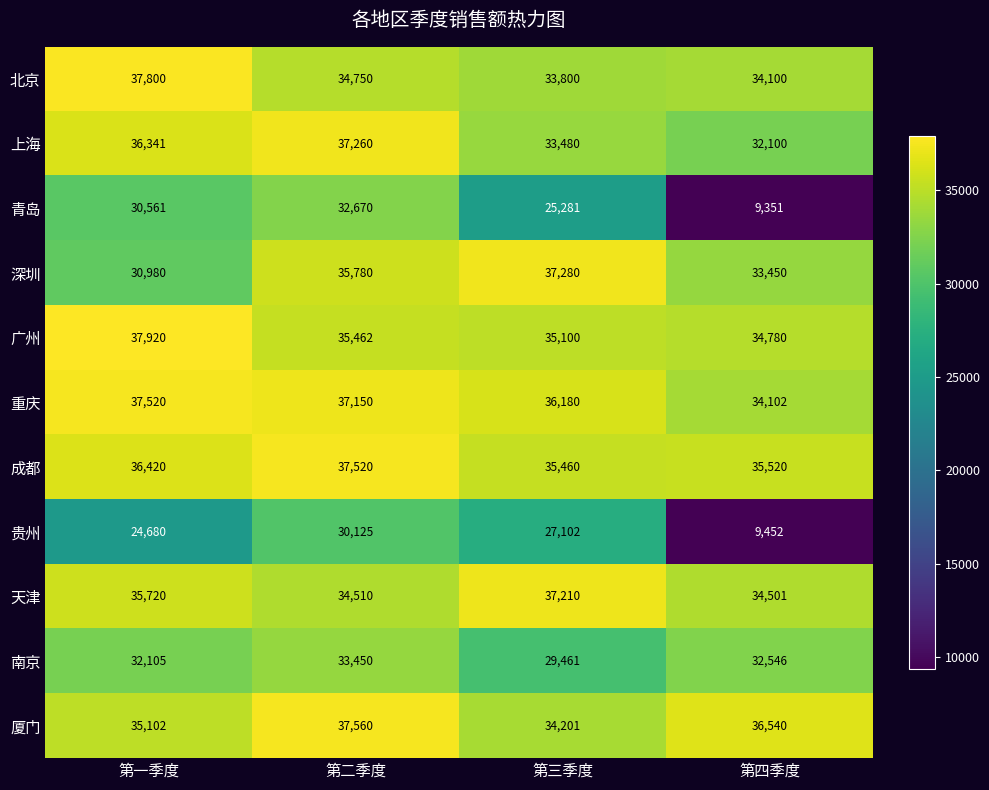

Count the 厦门 values in the range 35102 to 37560.

3